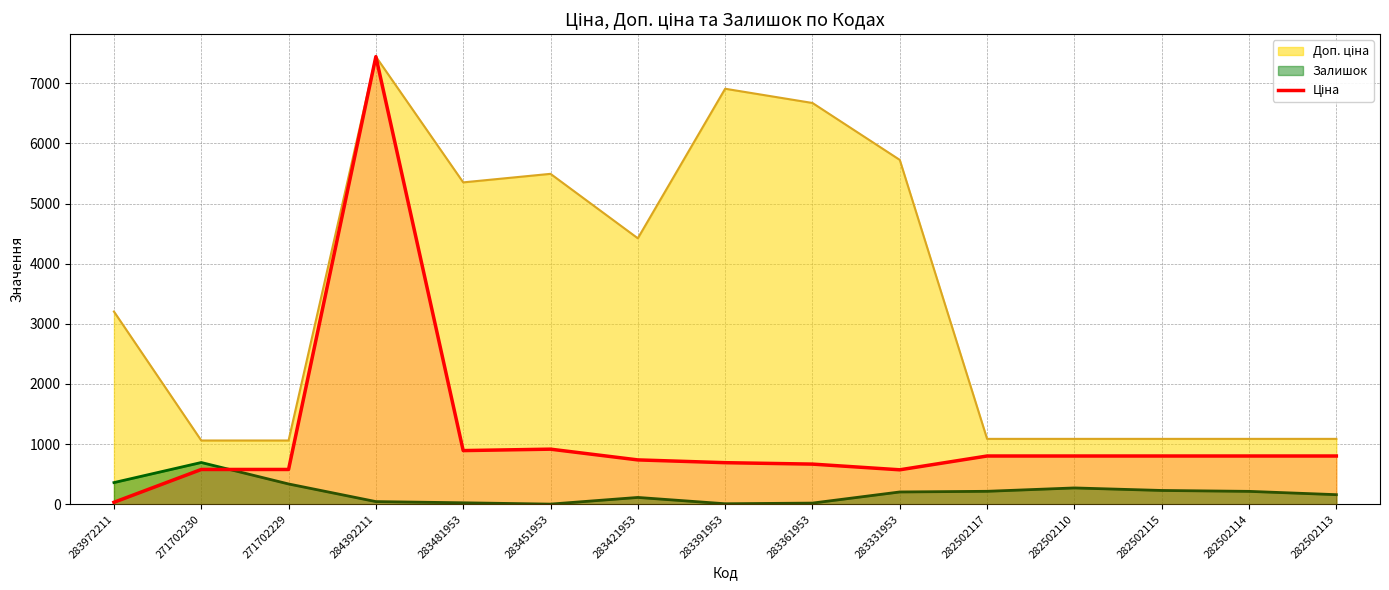

Reading left to right, what are all the values shown in this chart?

283972211=32.0	271702230=578.1	271702229=578.1	284392211=7444.6	283481953=892.2	283451953=915.8	283421953=737.2	283391953=691.0	283361953=667.4	283331953=572.7	282502117=802.1	282502110=802.1	282502115=802.1	282502114=802.1	282502113=802.1